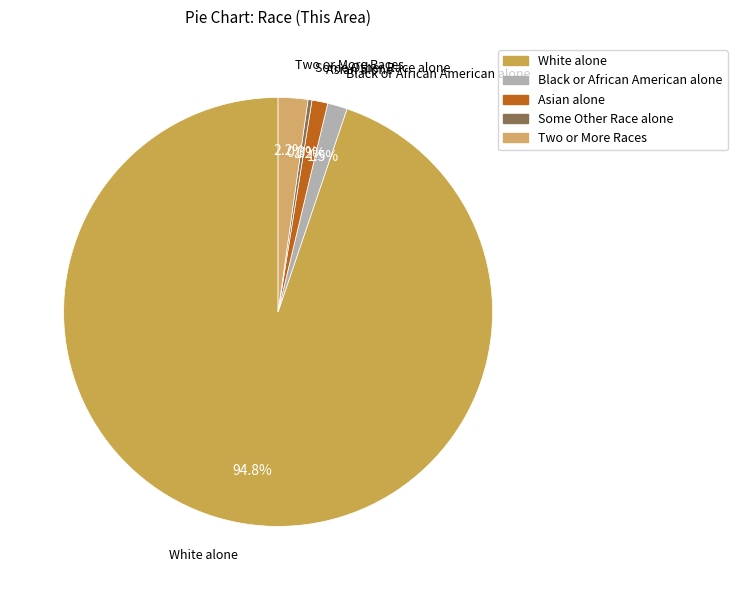

Which has a higher value, Two or More Races or Asian alone?

Two or More Races